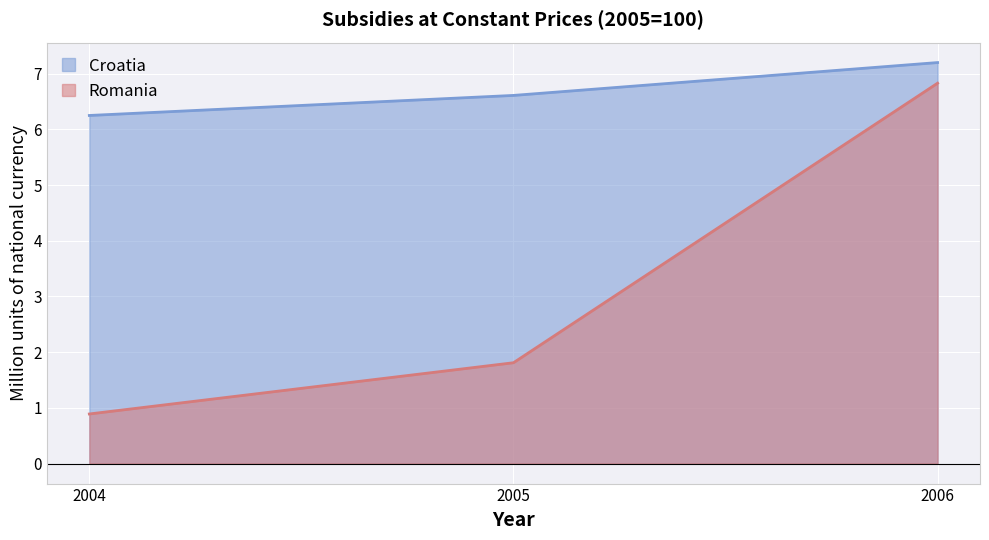

List the series in order of their peak value, lowest first.

Romania, Croatia